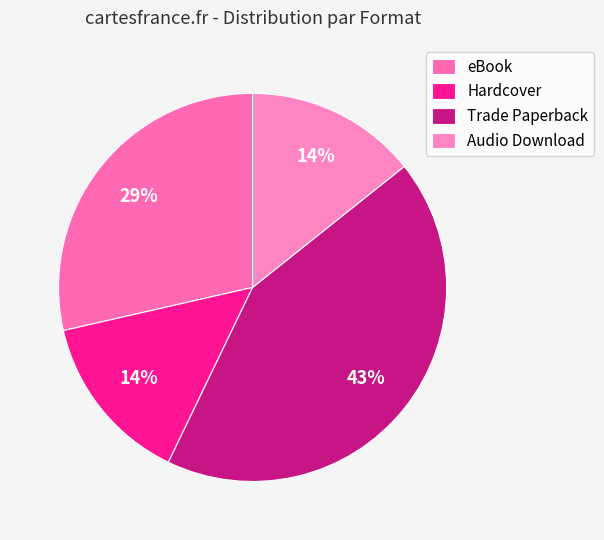

To the nearest percent, what percentage of the pie is eBook?

29%